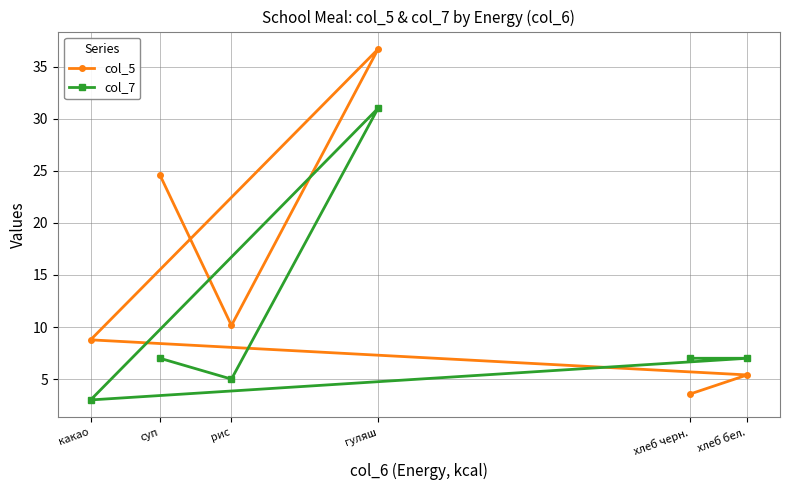

What is the difference between the second highest and second lowest values in the col_5 series?

19.2